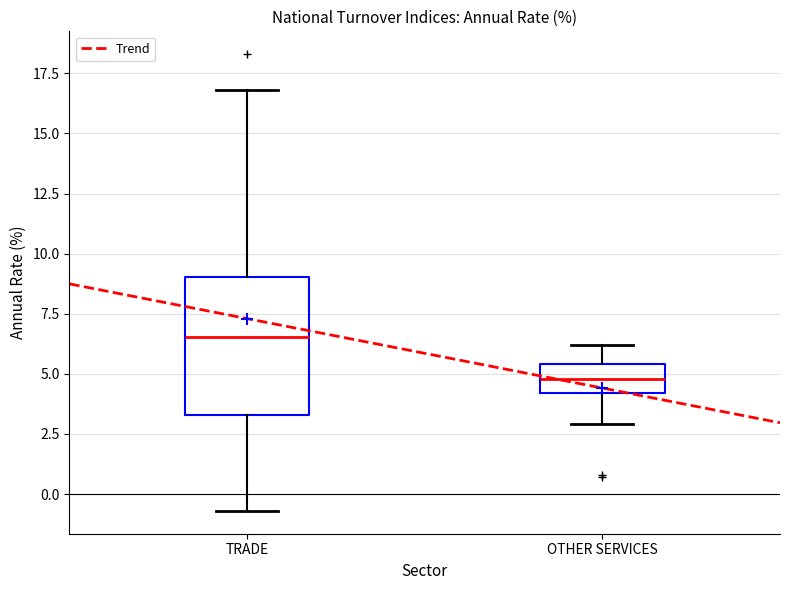

Comparing the boxes themselves (not the whiskers), which one is the tallest?

TRADE